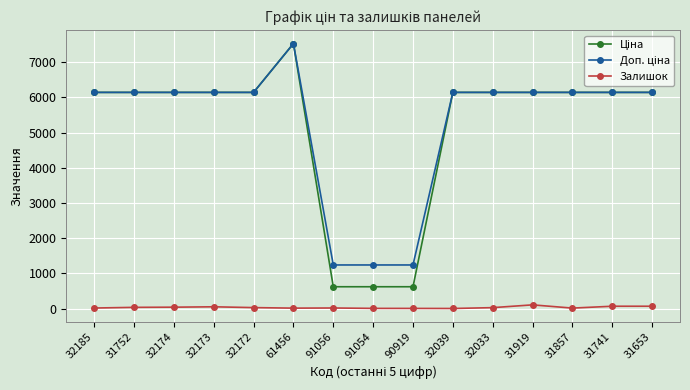

What is the value of the Залишок point at the 4th from the left?

49.0